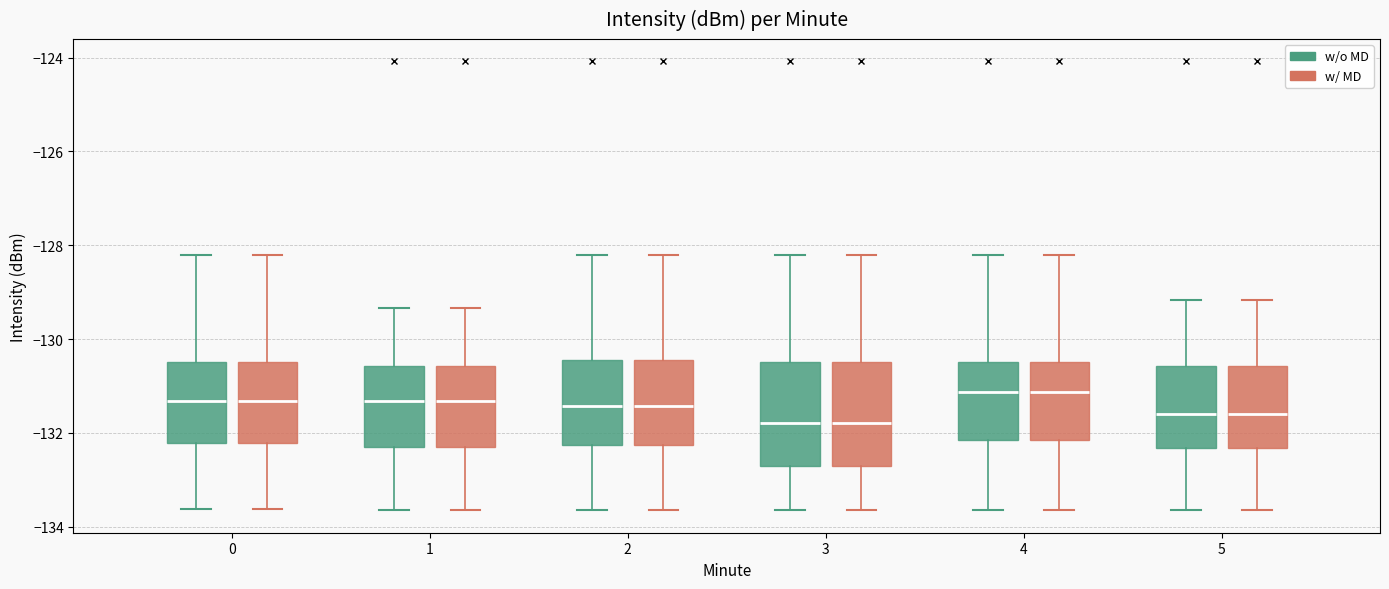

Reading left to right, transcribe this box plot: for each box, give where its median line is, the range the box spans, and where its two whiskers end, as read against the y-axis. The values are not printed on the chart, so give them approximately, as read against the axis.

0 (w/o MD): median -131.4, box -132.2 to -130.4, whiskers -133.6 to -128.2
0 (w/ MD): median -131.4, box -132.2 to -130.4, whiskers -133.6 to -128.2
1 (w/o MD): median -131.4, box -132.2 to -130.6, whiskers -133.6 to -129.4
1 (w/ MD): median -131.4, box -132.2 to -130.6, whiskers -133.6 to -129.4
2 (w/o MD): median -131.4, box -132.2 to -130.4, whiskers -133.6 to -128.2
2 (w/ MD): median -131.4, box -132.2 to -130.4, whiskers -133.6 to -128.2
3 (w/o MD): median -131.8, box -132.6 to -130.4, whiskers -133.6 to -128.2
3 (w/ MD): median -131.8, box -132.6 to -130.4, whiskers -133.6 to -128.2
4 (w/o MD): median -131.2, box -132.2 to -130.4, whiskers -133.6 to -128.2
4 (w/ MD): median -131.2, box -132.2 to -130.4, whiskers -133.6 to -128.2
5 (w/o MD): median -131.6, box -132.4 to -130.6, whiskers -133.6 to -129.2
5 (w/ MD): median -131.6, box -132.4 to -130.6, whiskers -133.6 to -129.2